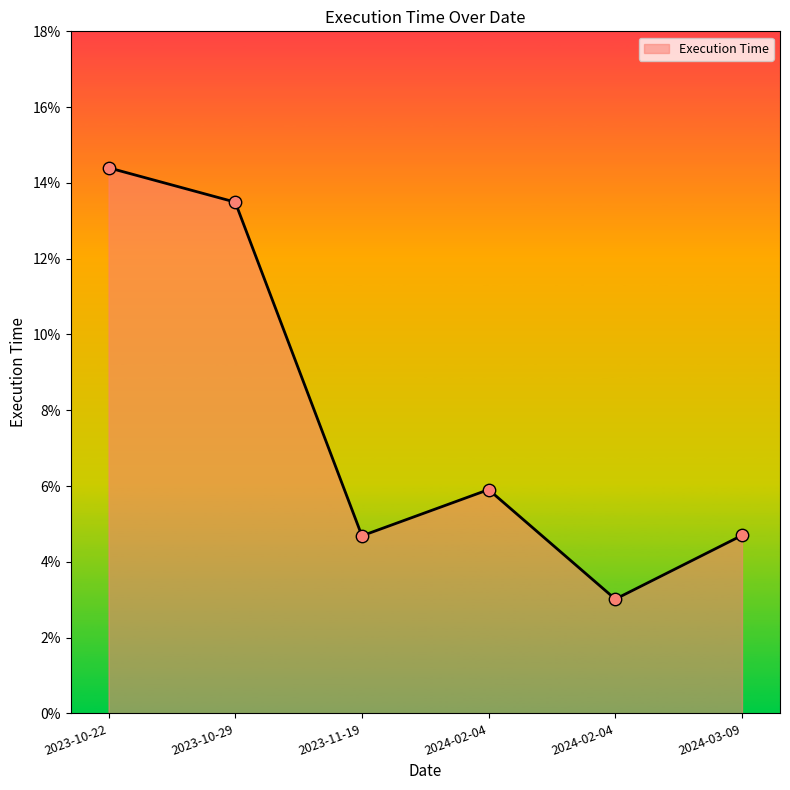

Between 2023-11-19 and 2023-10-22, which is larger?

2023-10-22